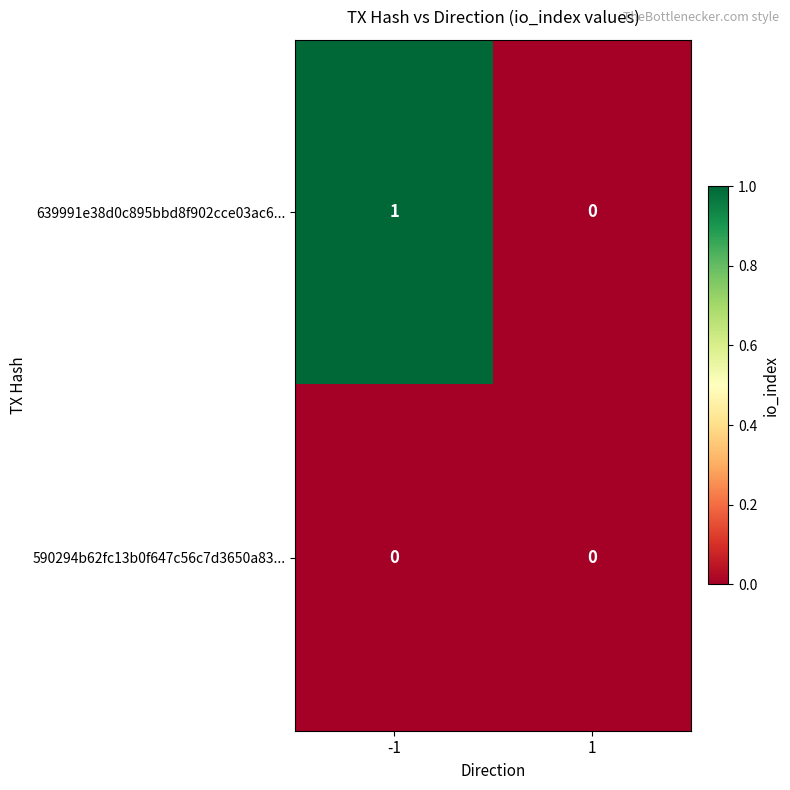

Between -1 and 1, which series saw the biggest shift?

639991e38d0c895bbd8f902cce03ac6...